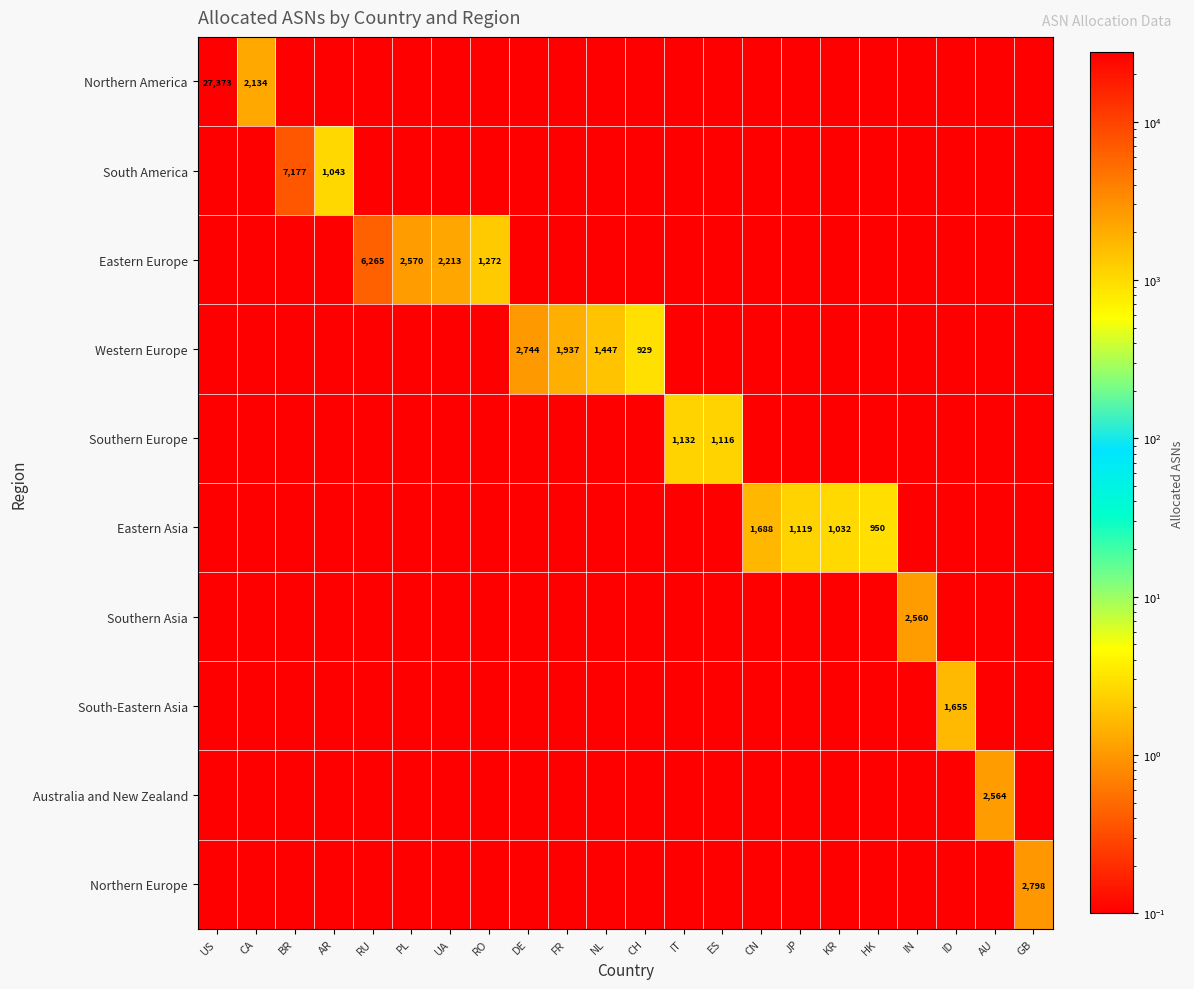

Is it true that Southern Europe equals 0.2 at JP?

False